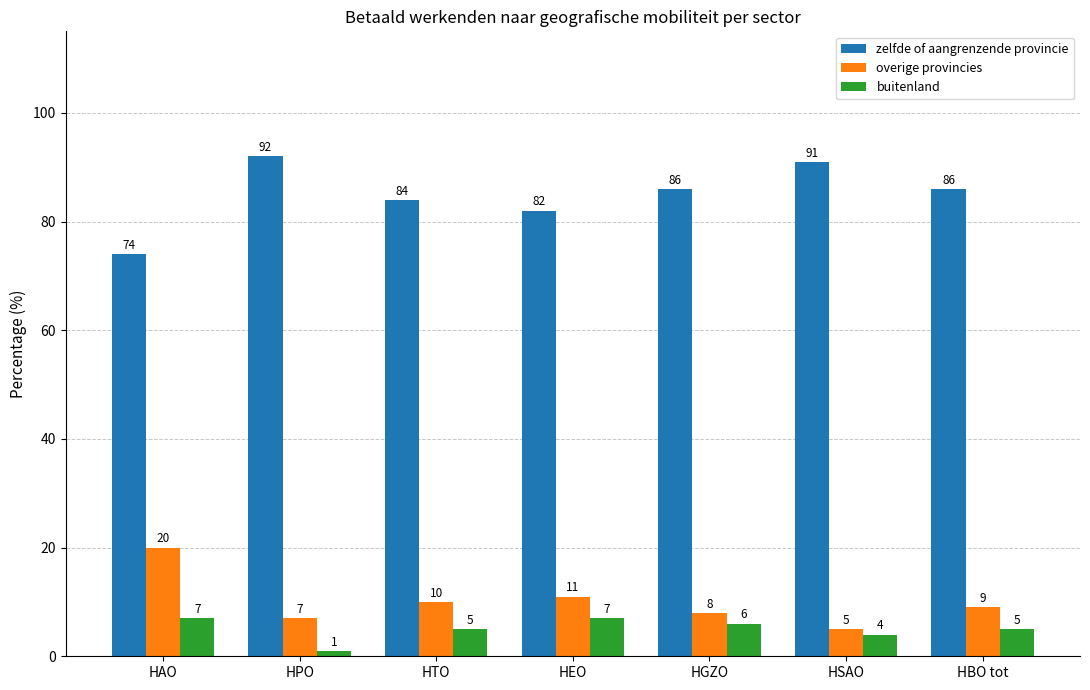

What is the sum of all buitenland values?

35